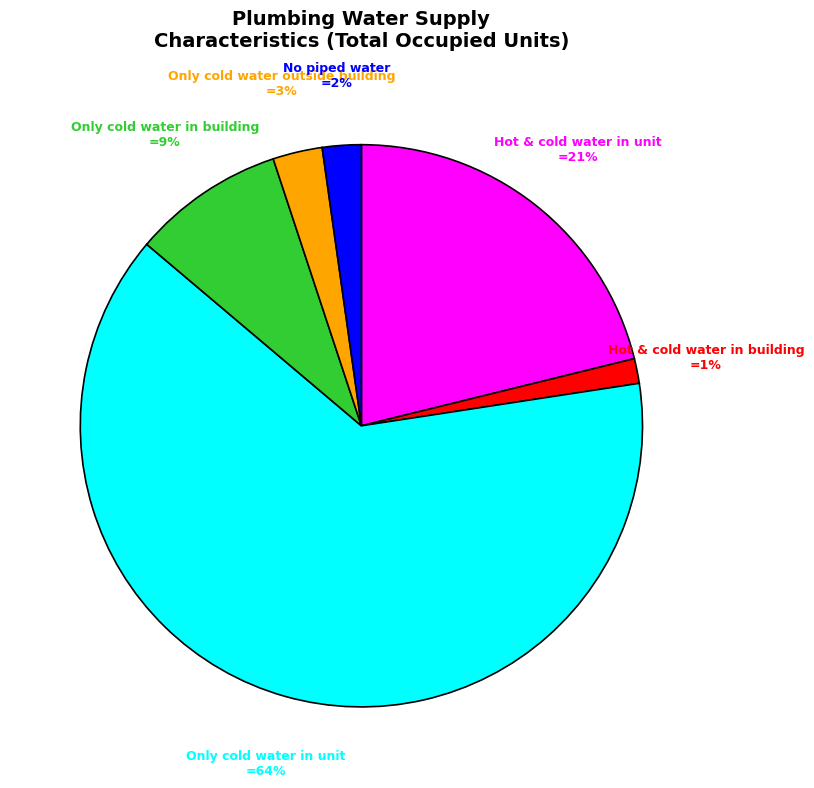

To the nearest percent, what is the average slice percentage?

17%